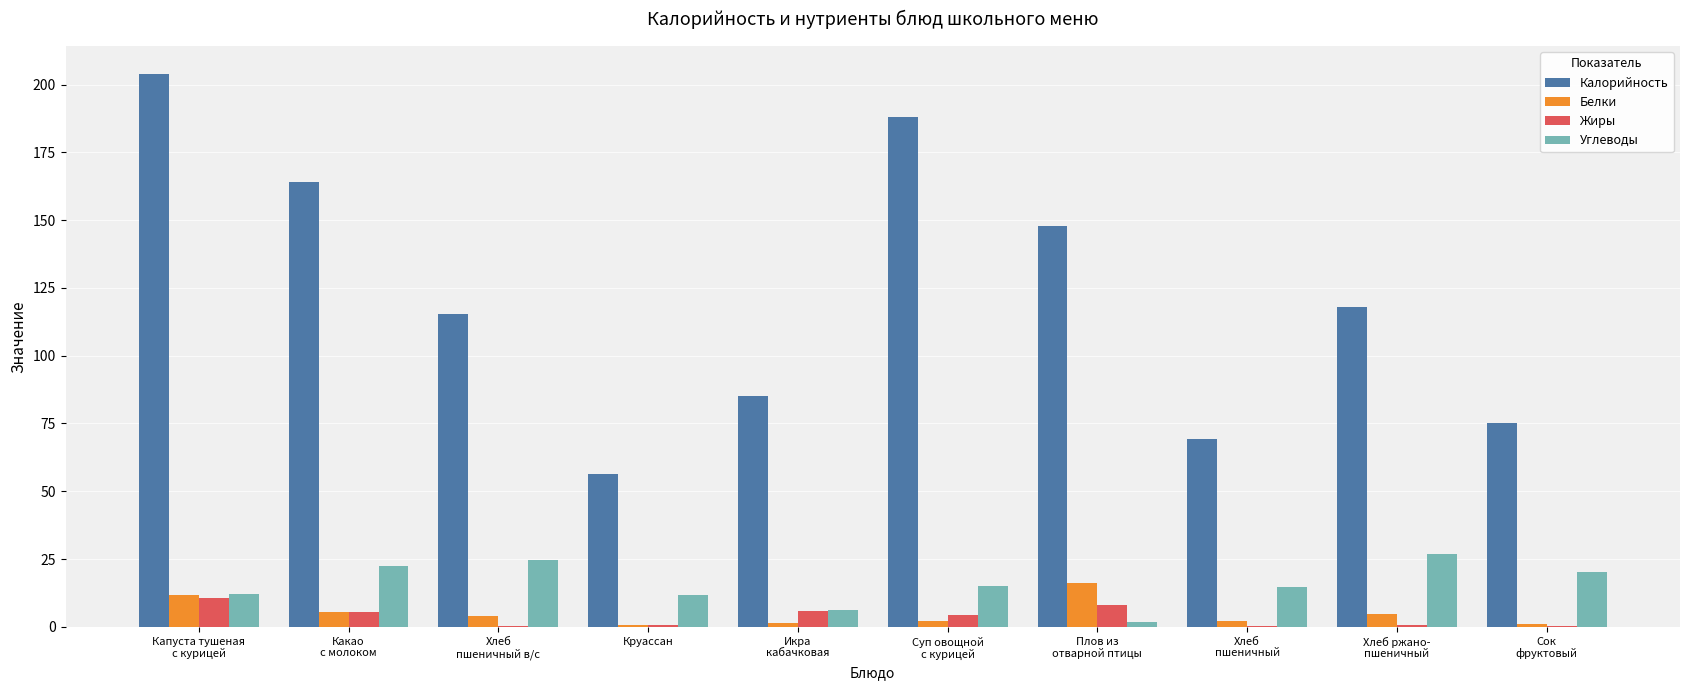

Is it true that Калорийность equals 93.0 at Какао
с молоком?

False